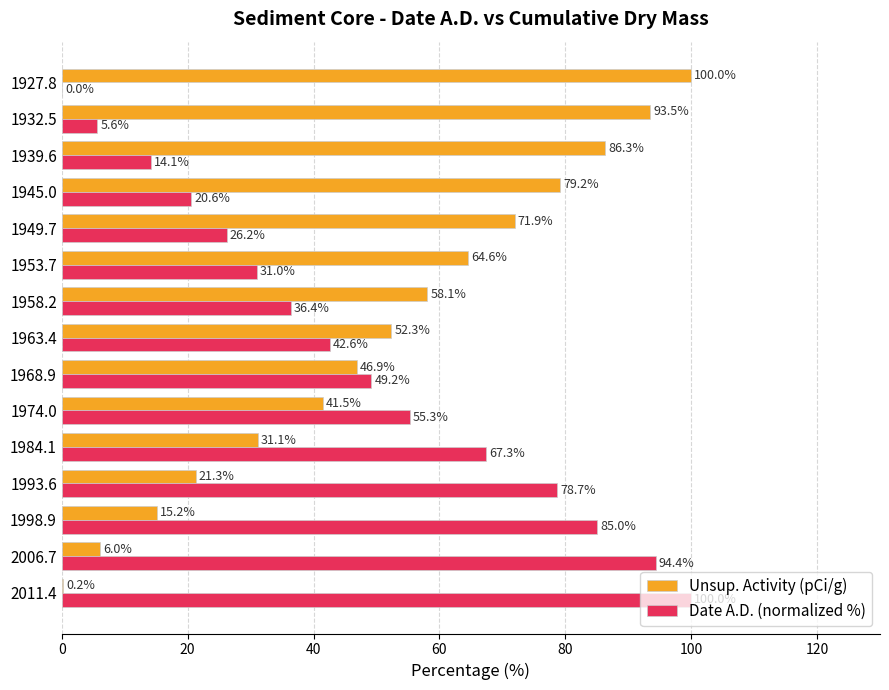

Read the Unsup. Activity (pCi/g) value at 1949.7.

71.9